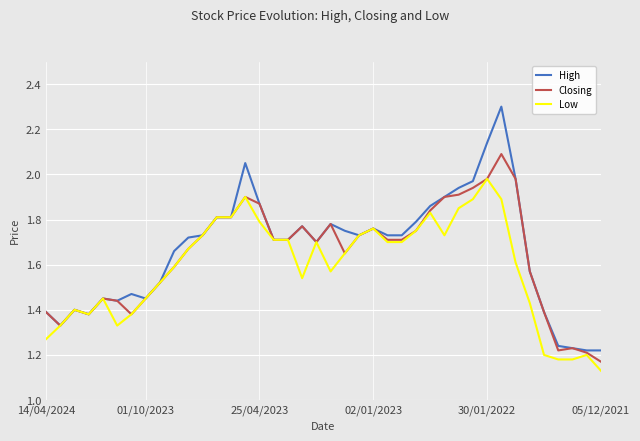

Is this an area chart (filled region under the line)?

No